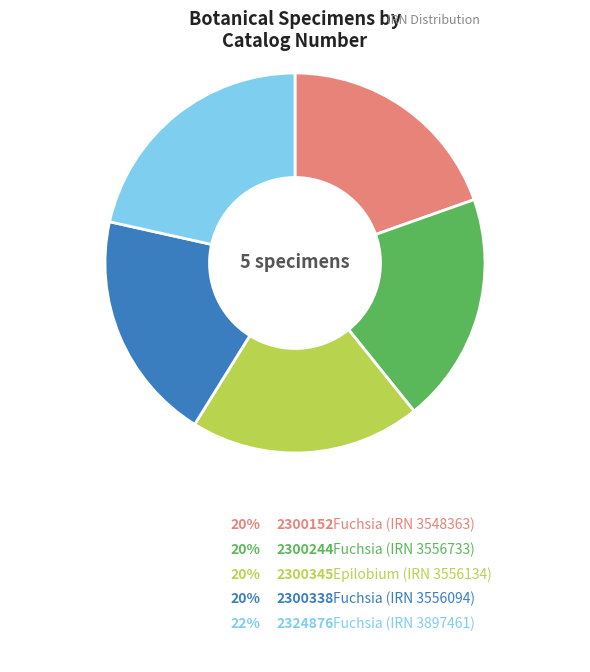

Does any single category account for the majority?

No